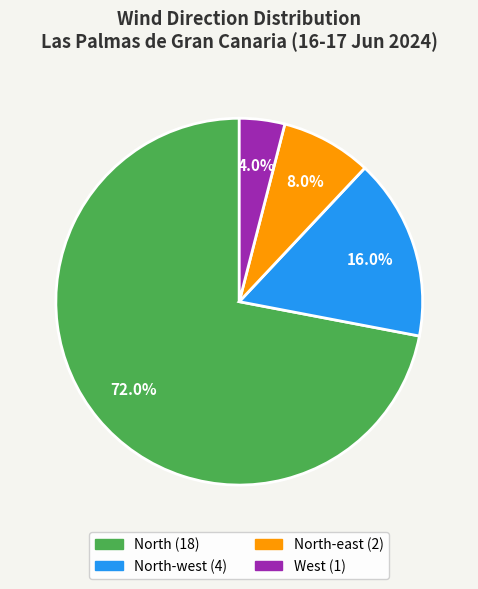

How many segments does this pie chart have?

4